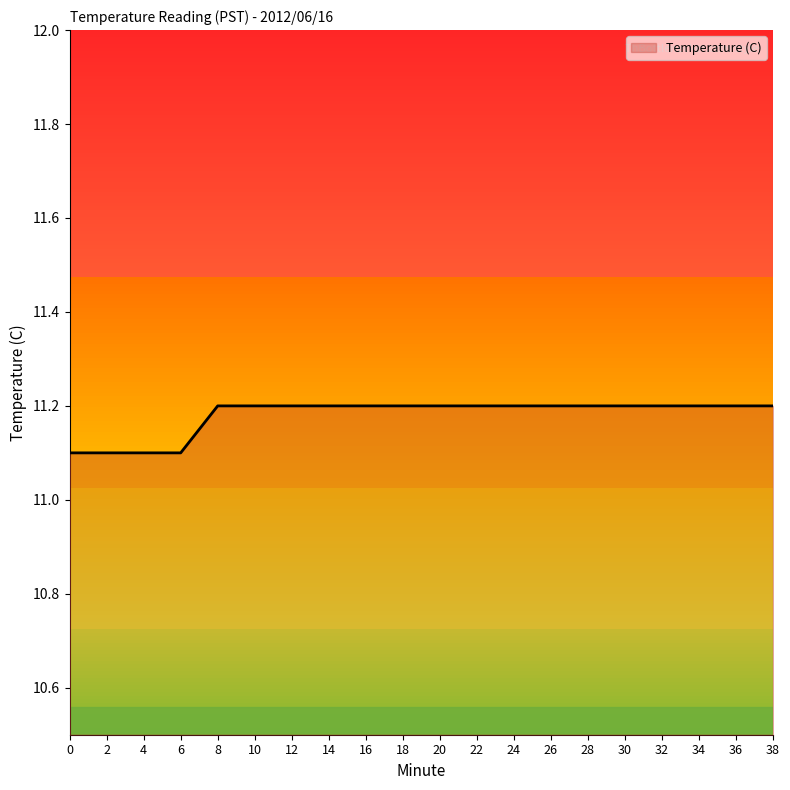

Reading left to right, what are all the values shown in this chart?

11.1	11.1	11.1	11.1	11.2	11.2	11.2	11.2	11.2	11.2	11.2	11.2	11.2	11.2	11.2	11.2	11.2	11.2	11.2	11.2